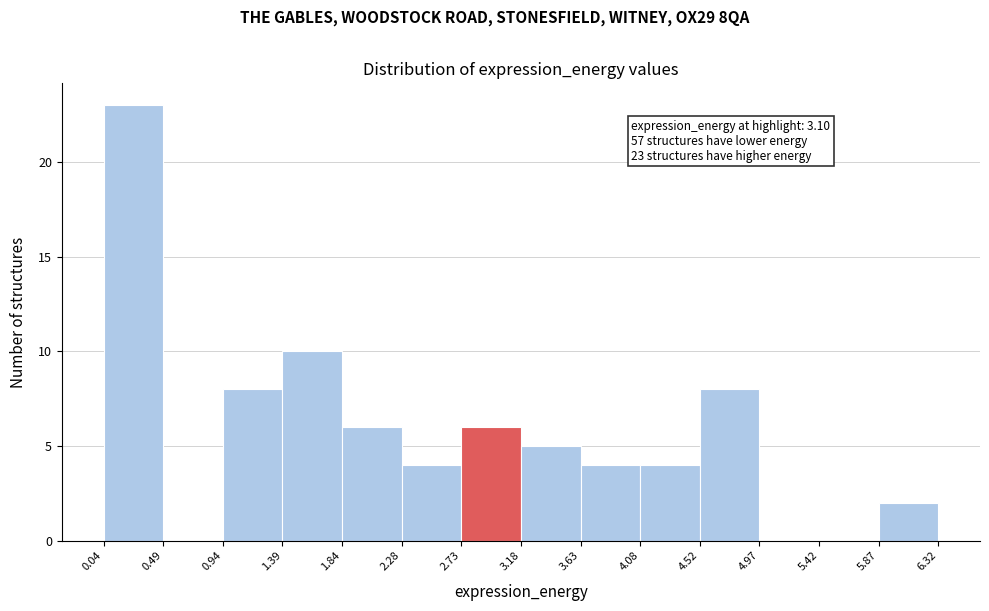

Which range on the x-axis has the tallest bar?

0.04 to 0.49